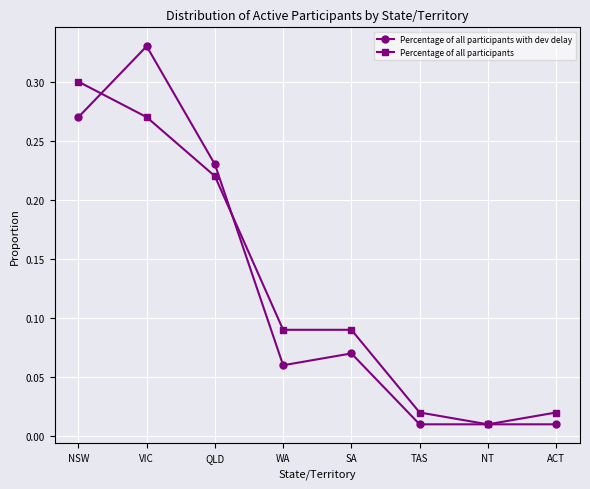

True or false: Percentage of all participants with dev delay has more than 0 points higher than both neighbors.

True